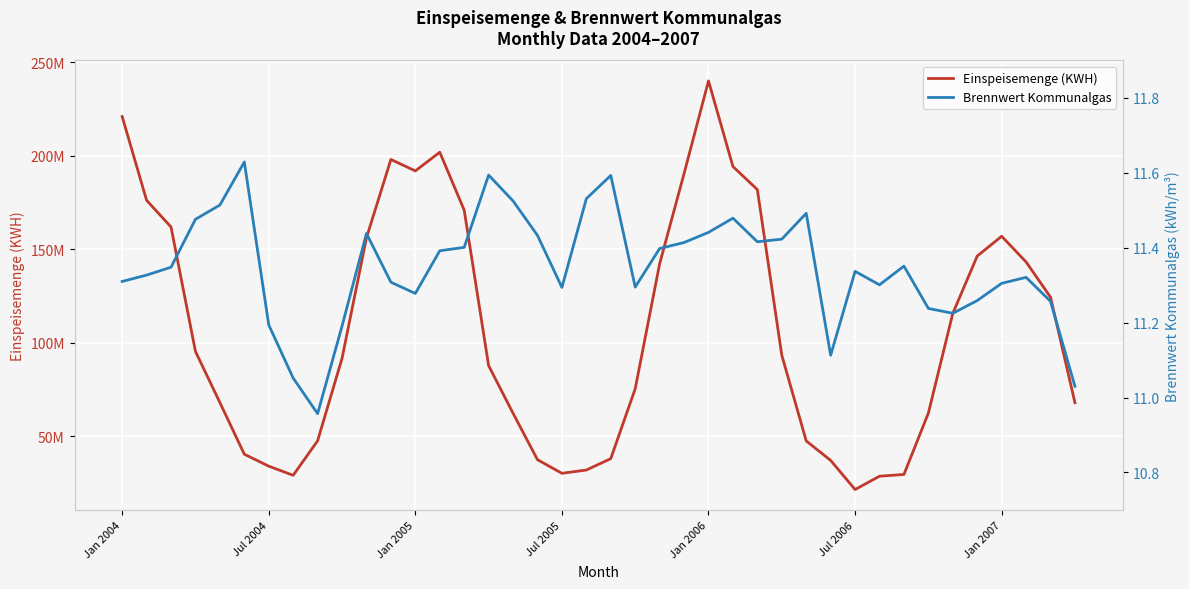

What is the lowest value of the Einspeisemenge (KWH) series?

21534039.0